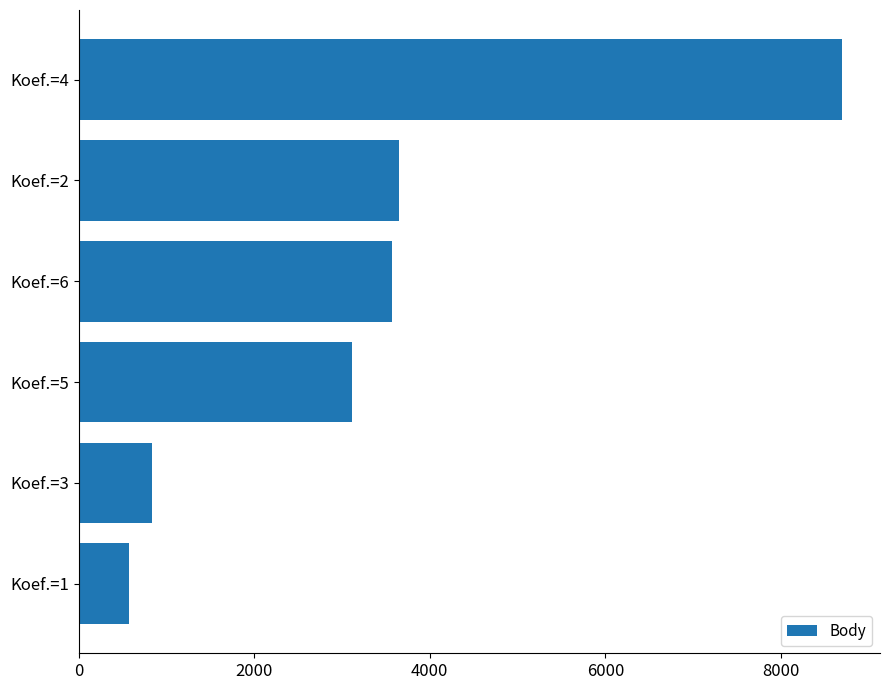

What is the sum of all values?

20439